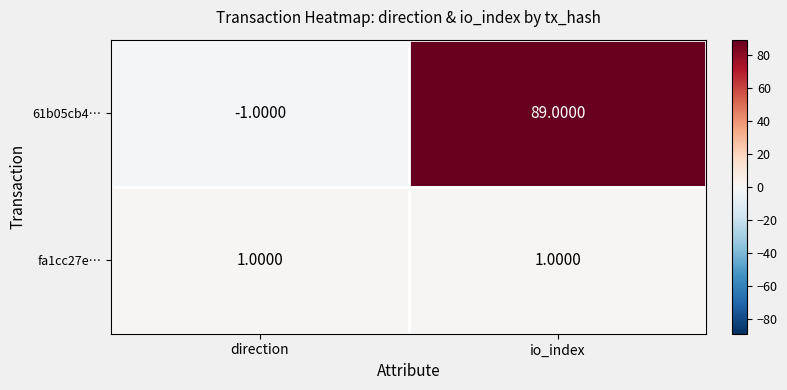

At which category does the chart reach its minimum across all series?

direction